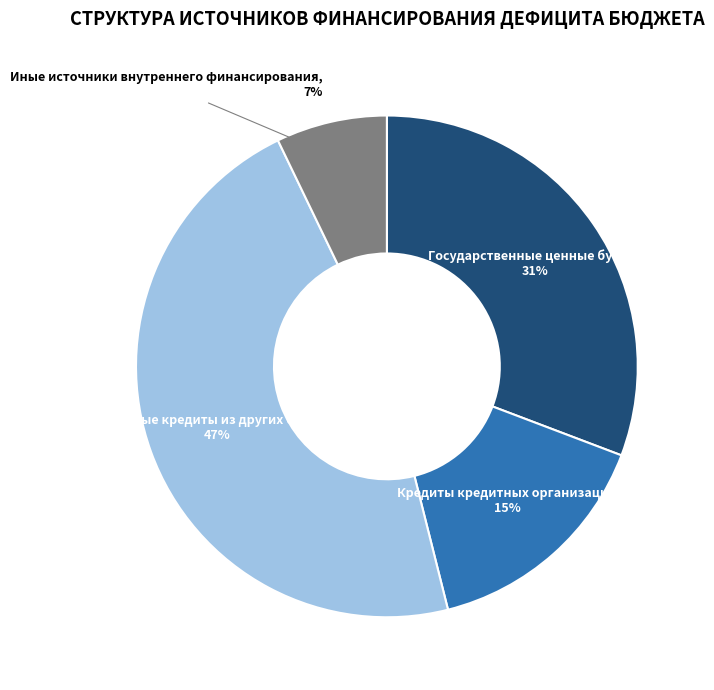

Is there a majority slice in this chart?

No